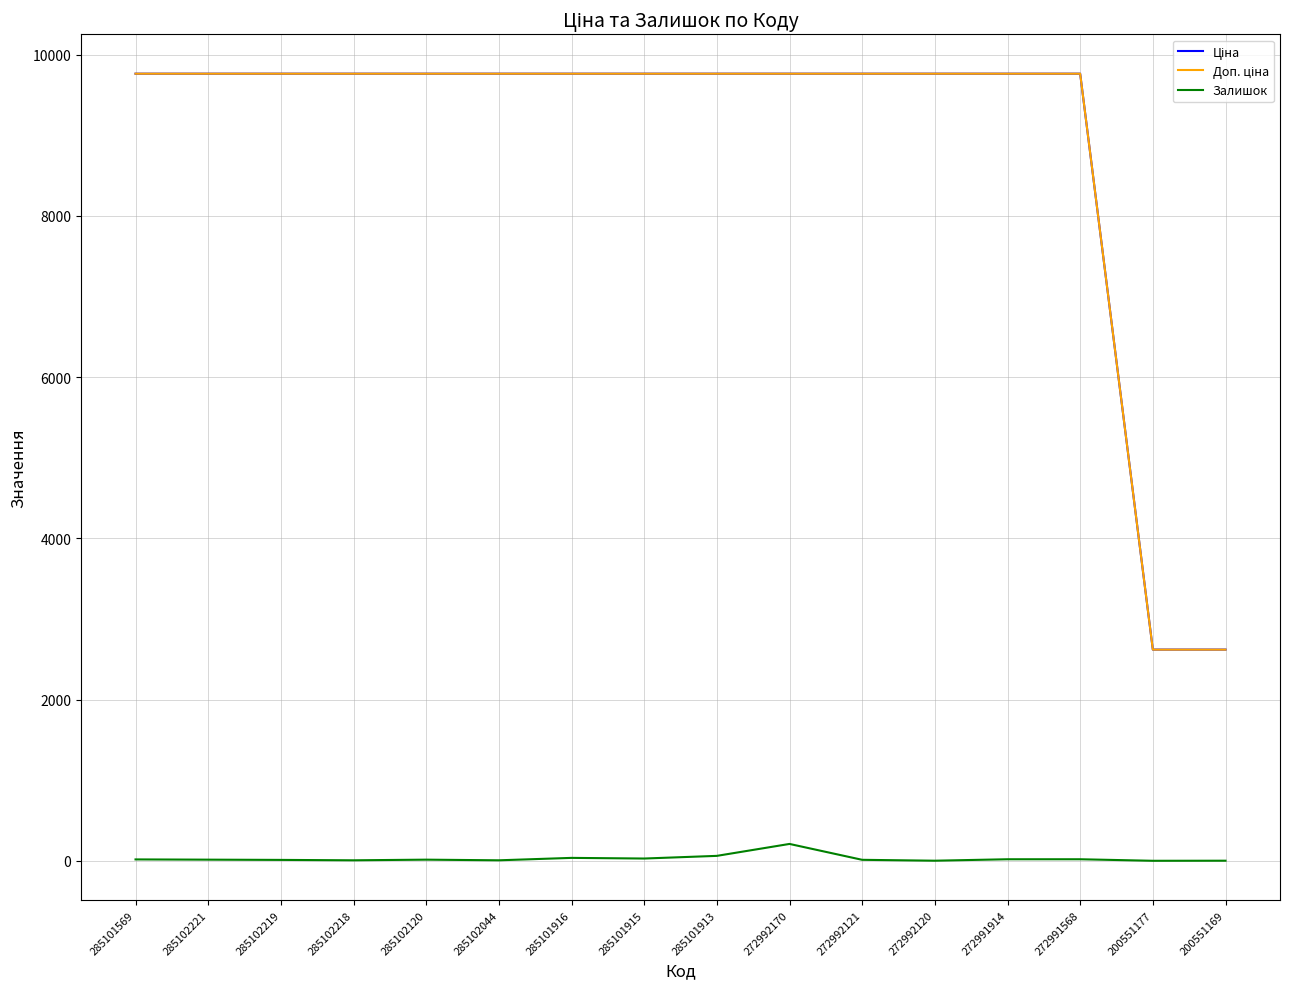

What is the minimum value shown in the chart?

2.0